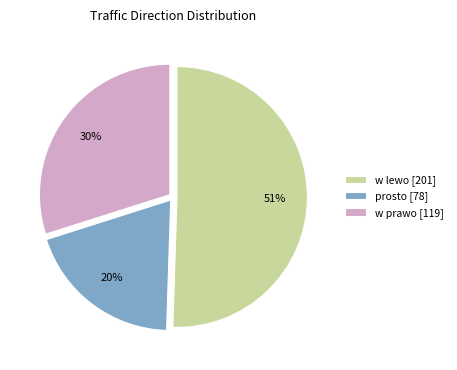

To the nearest percent, what is the difference between the prosto [78] and w prawo [119] slice percentages?

10%